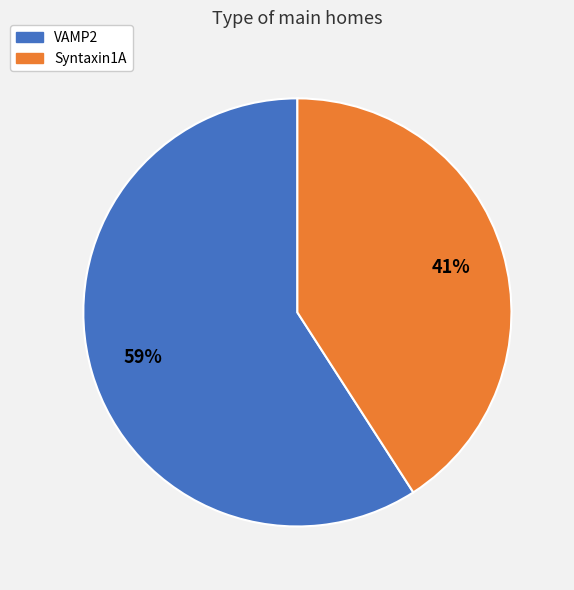

To the nearest percent, what portion does Syntaxin1A represent?

41%